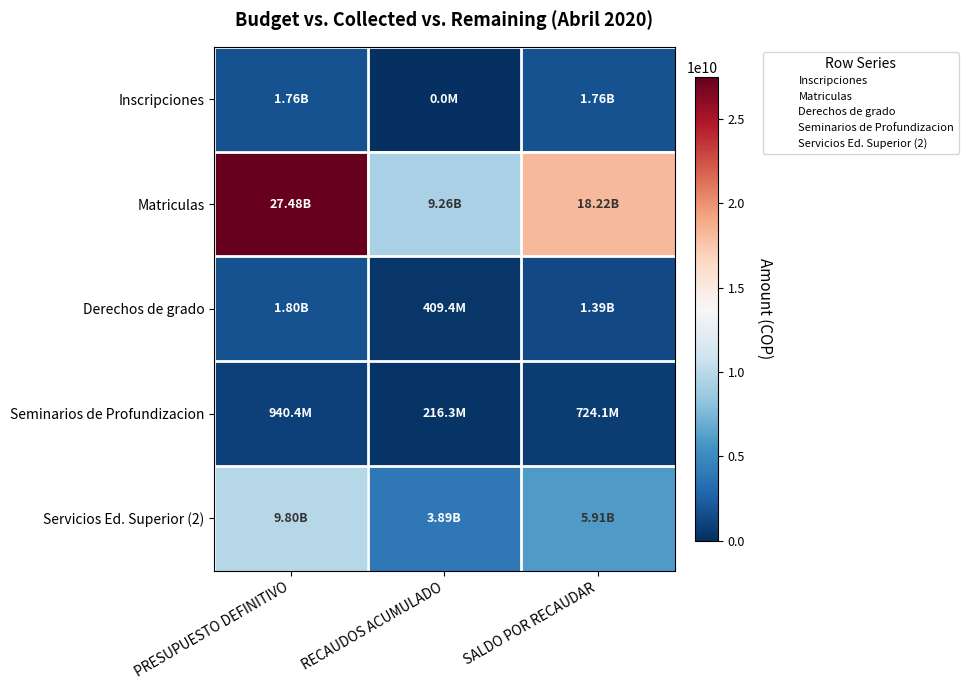

Rank the series by their maximum value, from lowest to highest.

Seminarios de Profundizacion, Inscripciones, Derechos de grado, Servicios Ed. Superior (2), Matriculas